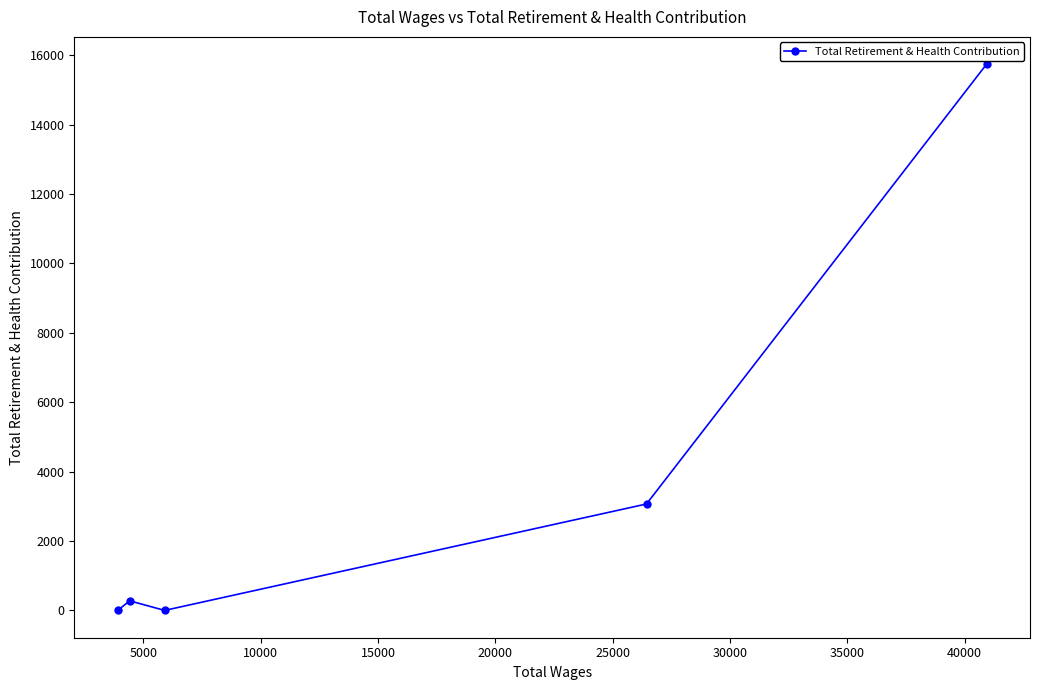

What is the sum of all values?

19083